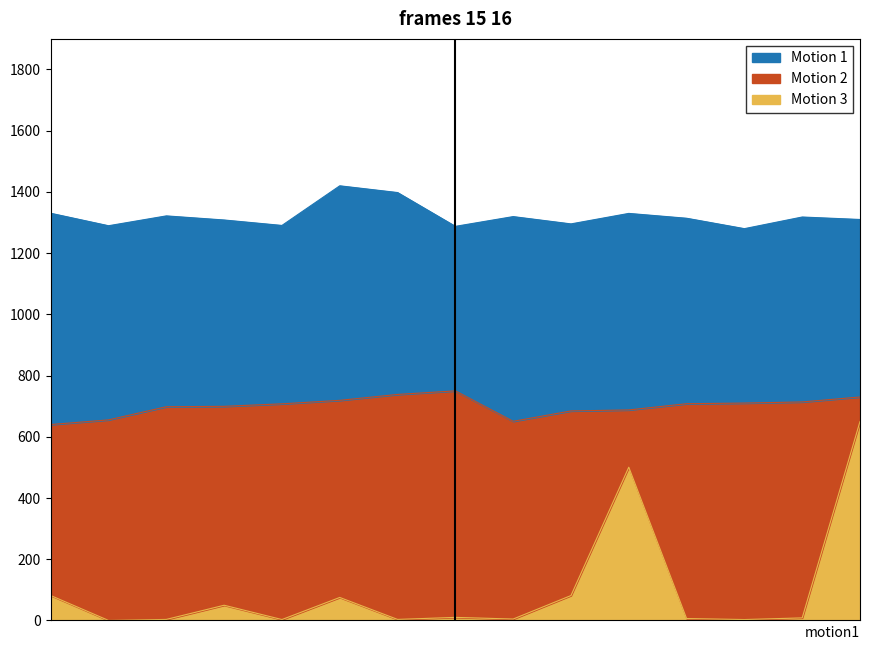

At which category does Motion 1 reach its first local valley?

00:16